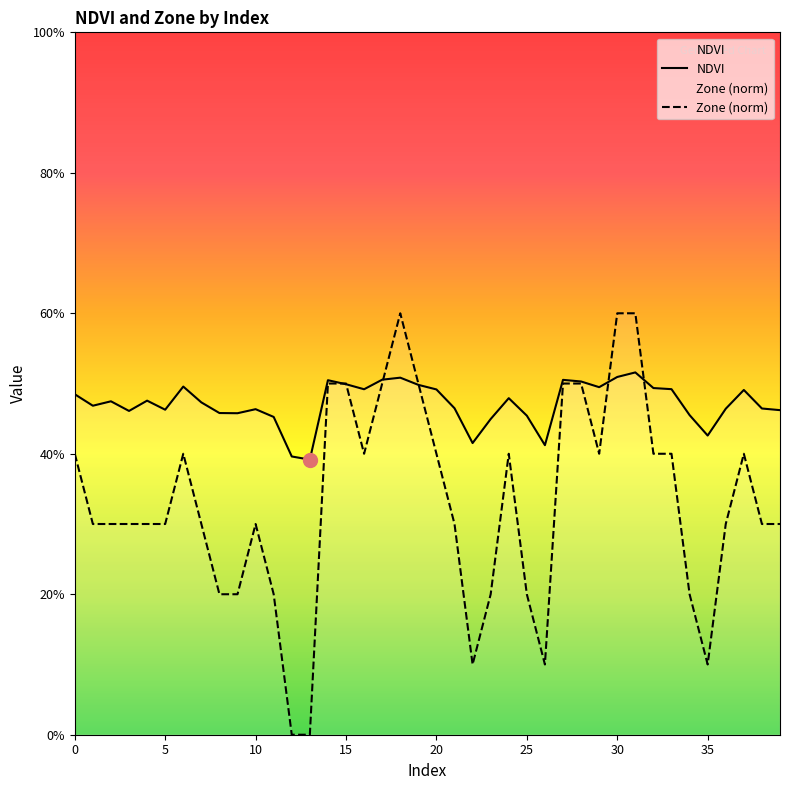

Reading right to left, what are all the values shown in this chart?

NDVI: 0.5	0.5	0.5	0.5	0.4	0.5	0.5	0.5	0.5	0.5	0.5	0.5	0.5	0.4	0.5	0.5	0.4	0.4	0.5	0.5	0.5	0.5	0.5	0.5	0.5	0.5	0.4	0.4	0.5	0.5	0.5	0.5	0.5	0.5	0.5	0.5	0.5	0.5	0.5	0.5
Zone (norm): 0.3	0.3	0.4	0.3	0.1	0.2	0.4	0.4	0.6	0.6	0.4	0.5	0.5	0.1	0.2	0.4	0.2	0.1	0.3	0.4	0.5	0.6	0.5	0.4	0.5	0.5	0.0	0.0	0.2	0.3	0.2	0.2	0.3	0.4	0.3	0.3	0.3	0.3	0.3	0.4